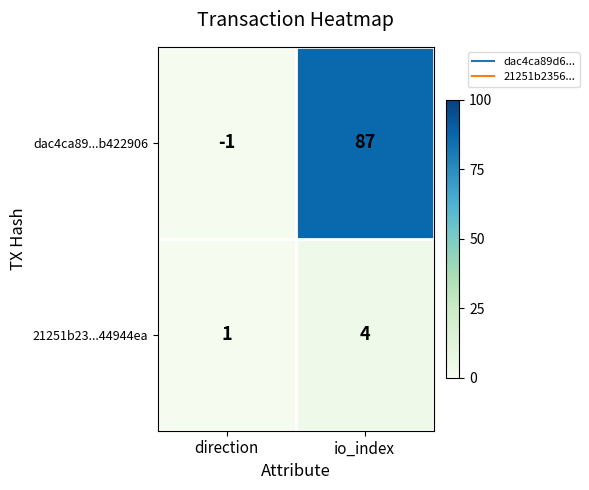

What is the sum of the dac4ca89...b422906 values at io_index and direction?

86